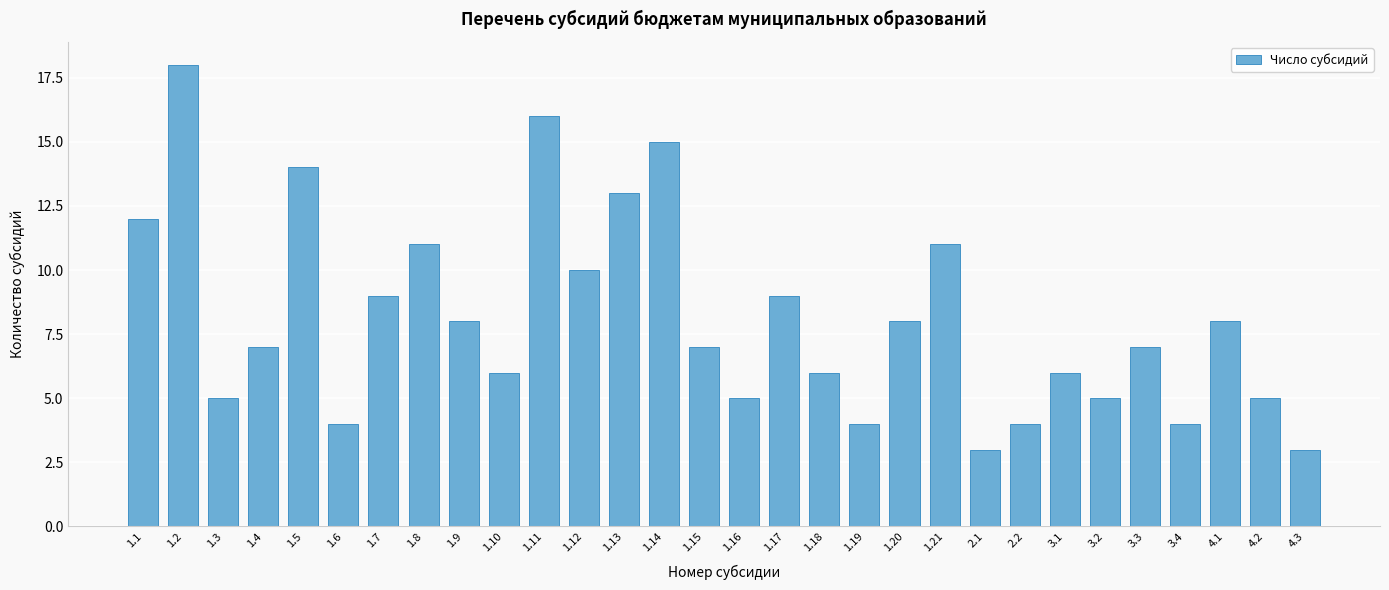

Reading left to right, what are all the values shown in this chart?

1.1=12	1.2=18	1.3=5	1.4=7	1.5=14	1.6=4	1.7=9	1.8=11	1.9=8	1.10=6	1.11=16	1.12=10	1.13=13	1.14=15	1.15=7	1.16=5	1.17=9	1.18=6	1.19=4	1.20=8	1.21=11	2.1=3	2.2=4	3.1=6	3.2=5	3.3=7	3.4=4	4.1=8	4.2=5	4.3=3